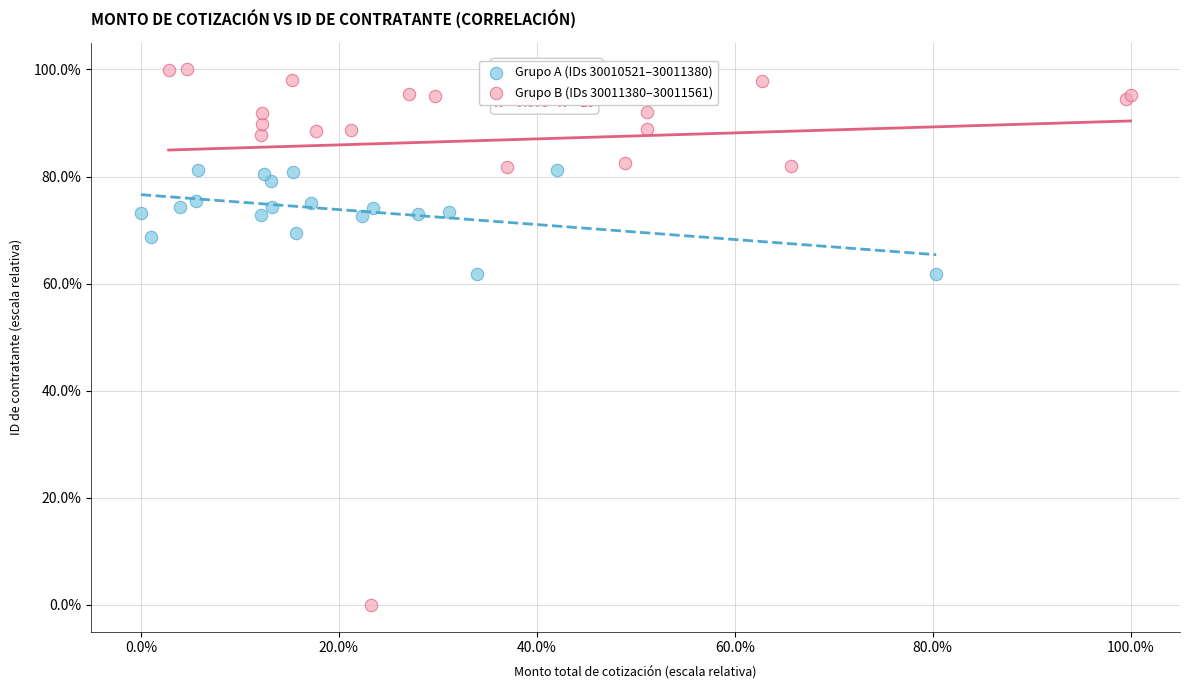

Which series reaches the minimum Y coordinate?

Grupo B (IDs 30011380–30011561)